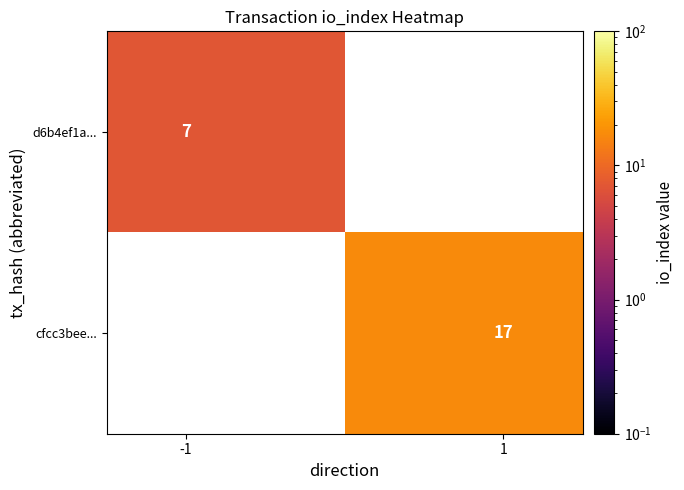

How many data points does each series have?

2